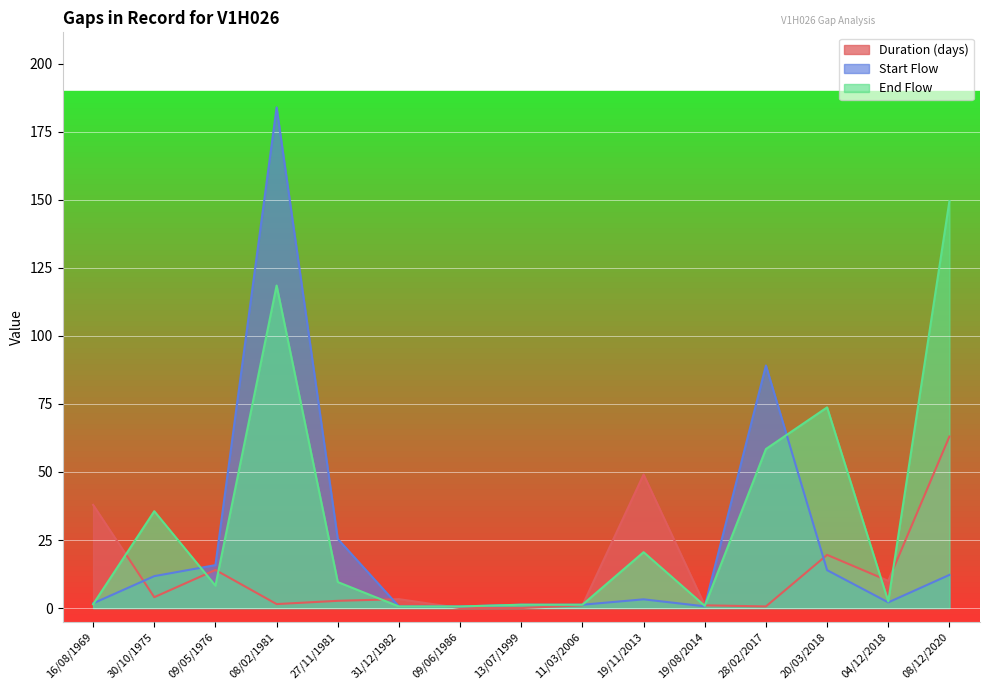

Which series has the widest spread of values?

Start Flow